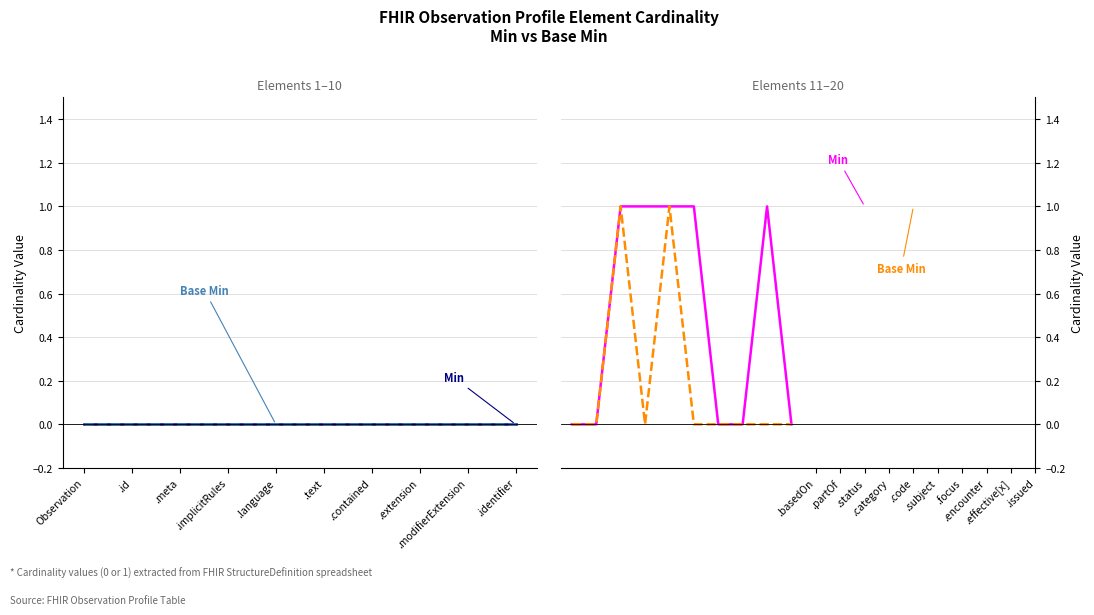

Where is the first local minimum for Base Min?

.implicitRules